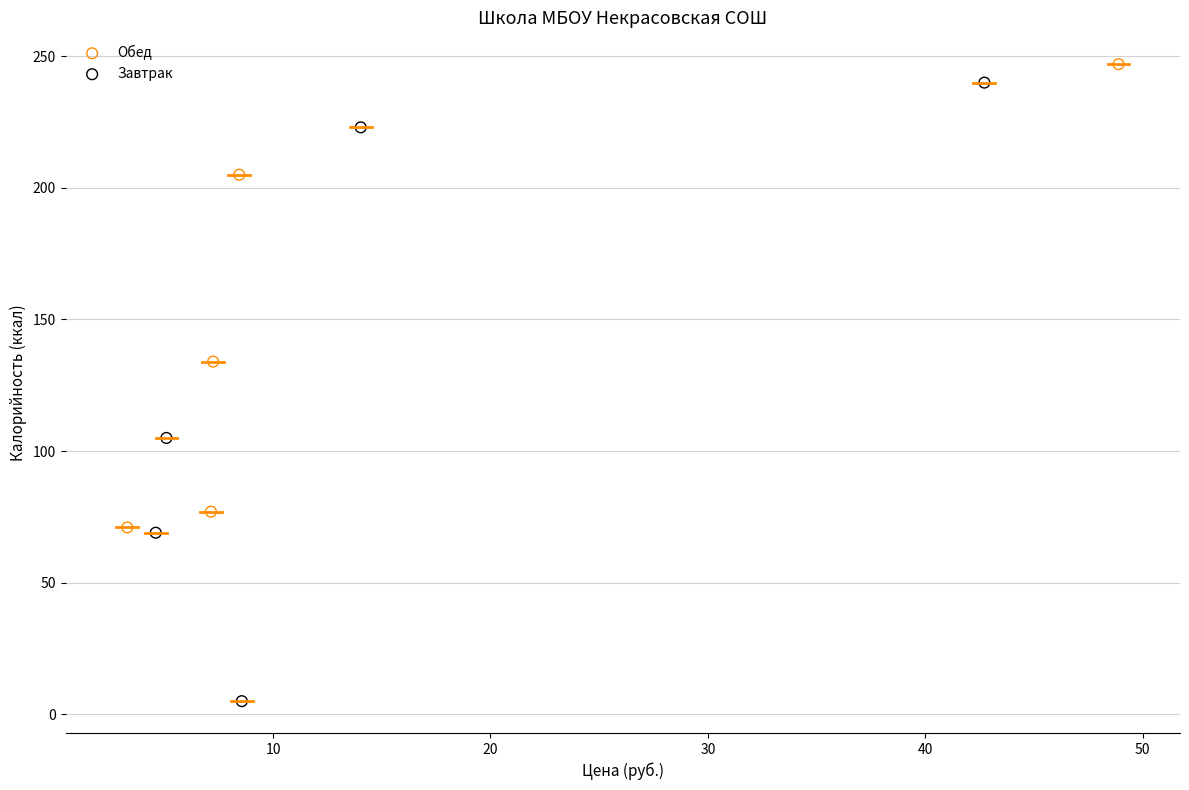

Which series has the widest spread of Y values?

Завтрак